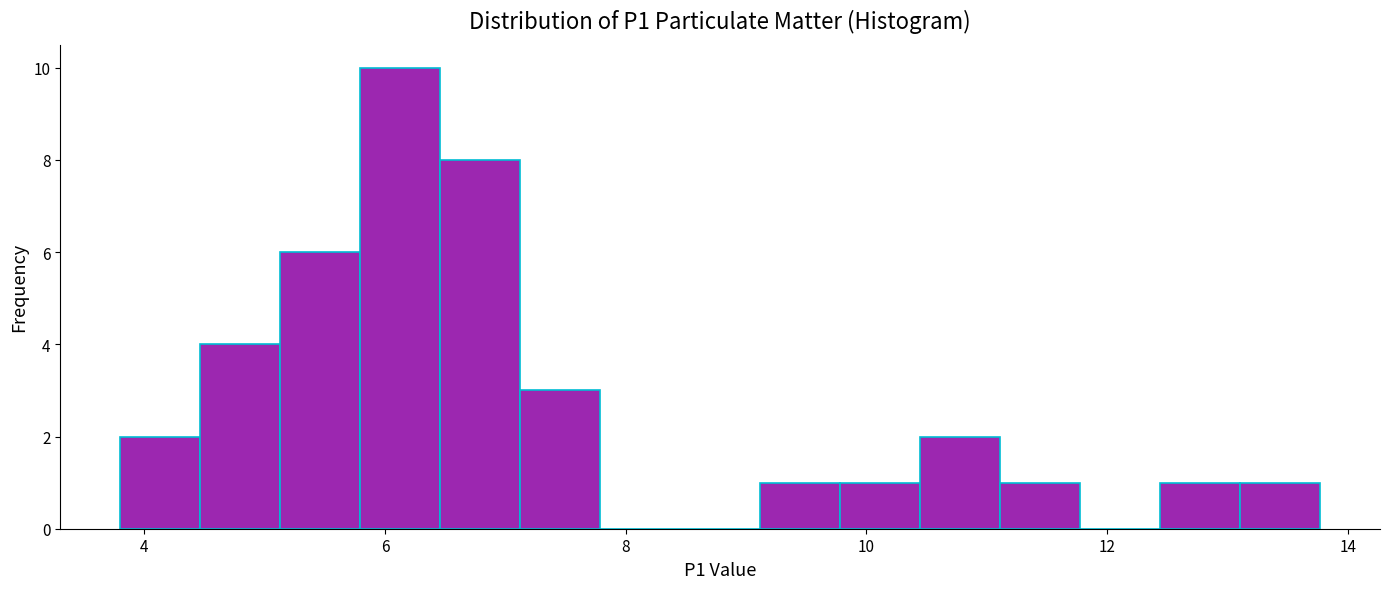

Around what value on the x-axis is the tallest bar? Give the approximate position of its centre, as read against the axis.

6.2